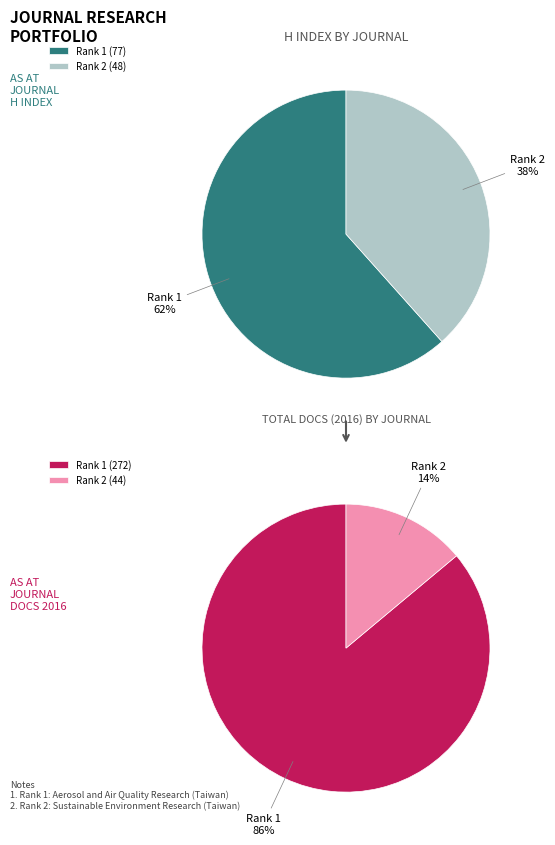

To the nearest percent, what portion does Sustainable Environment Research represent?

14%